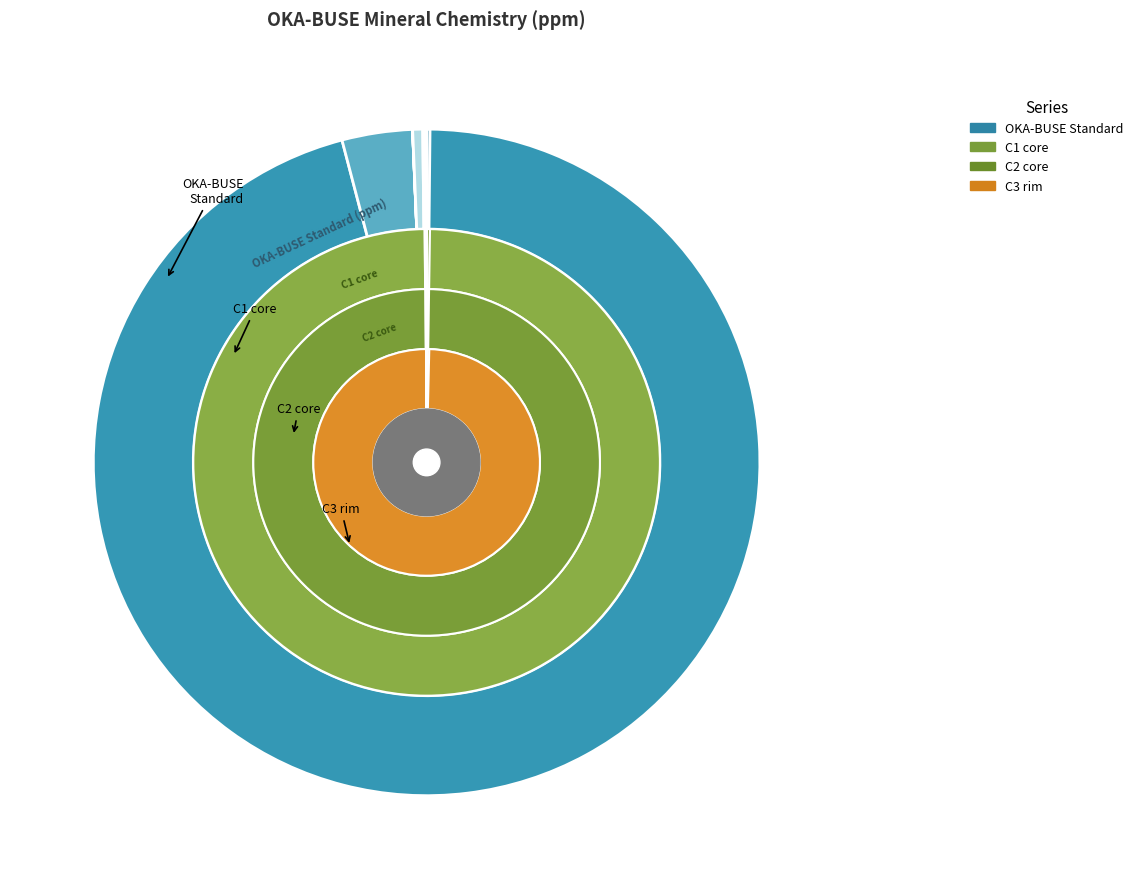

The Sr slice represents 0% of the pie. True or false?

True